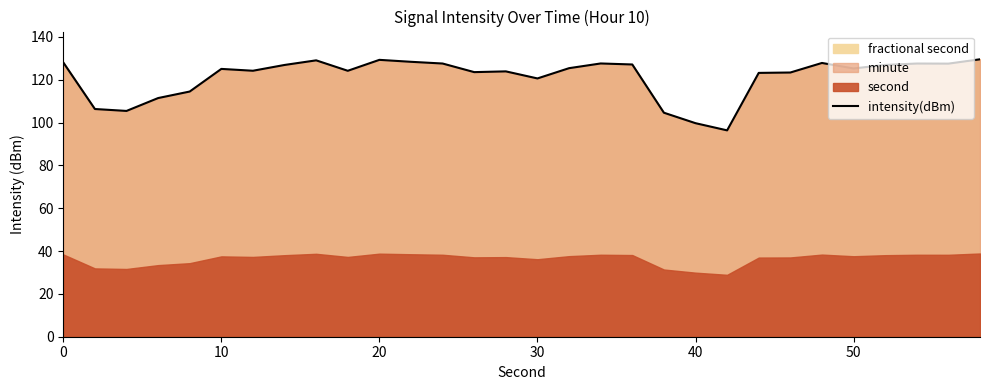

What is the maximum value for intensity(dBm)?

129.6